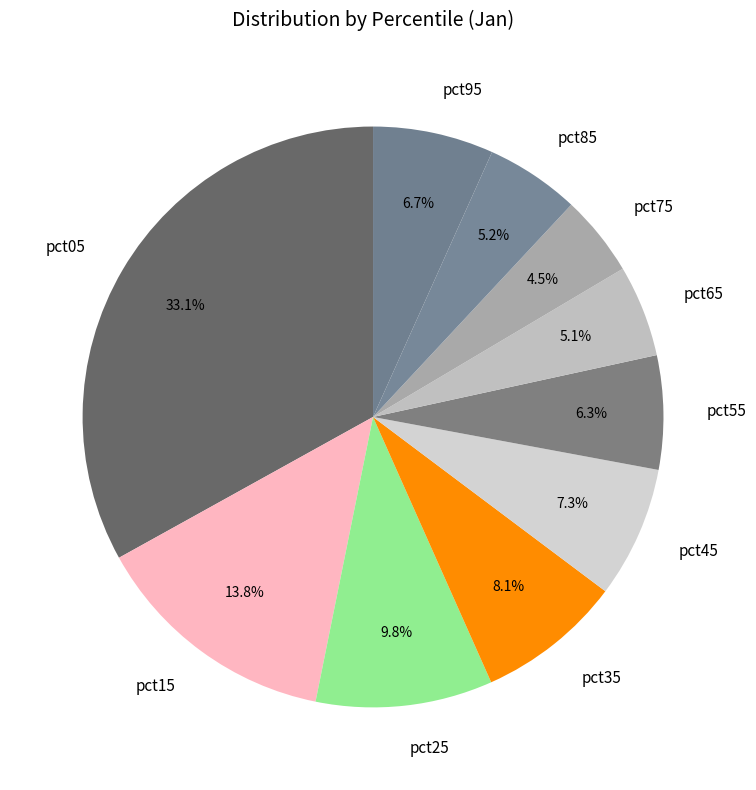

Which slice is the smallest?

pct75